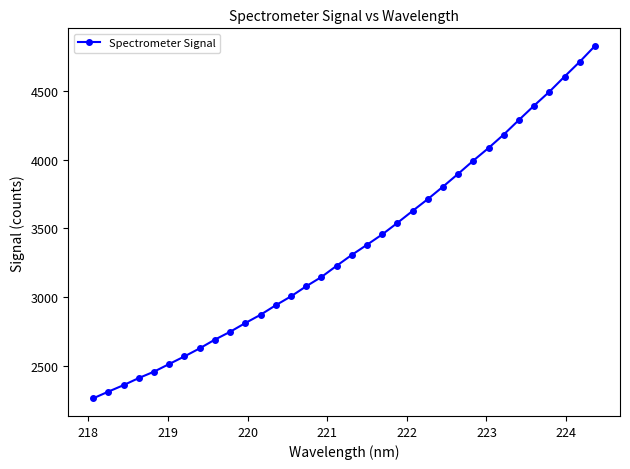

What is the greatest value displayed?

4826.3